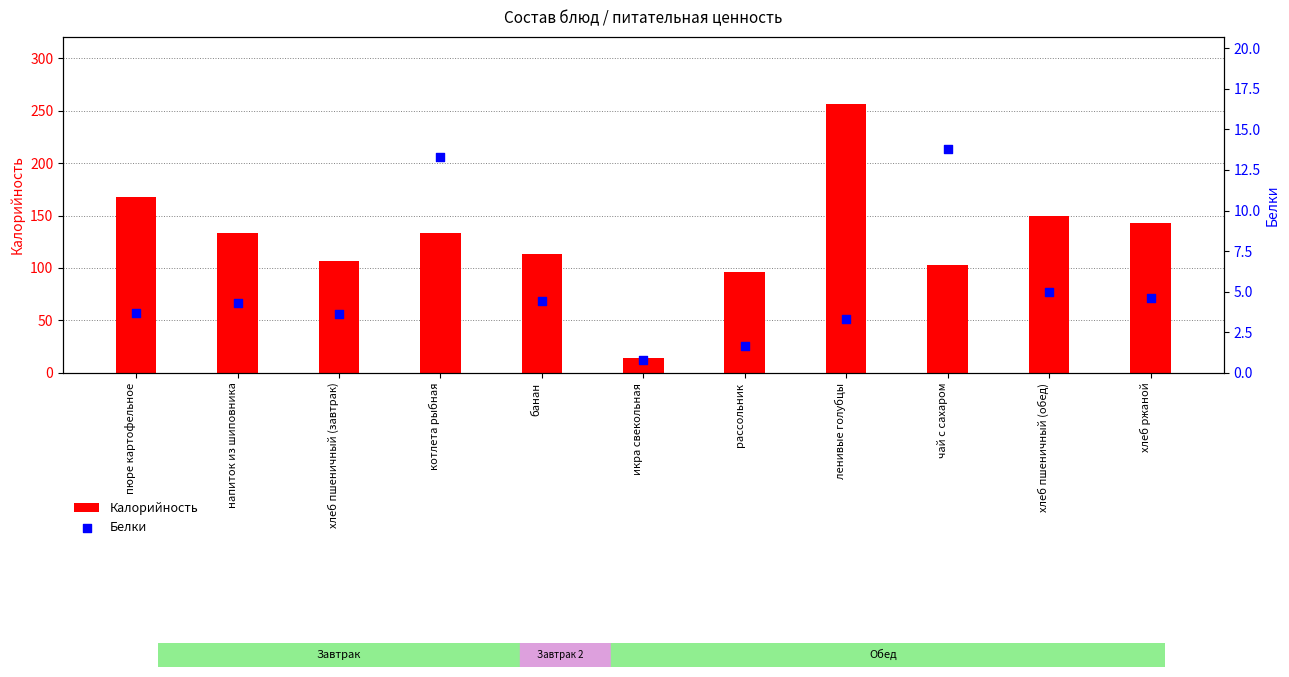

Which series has the largest Y range (max minus min)?

Калорийность